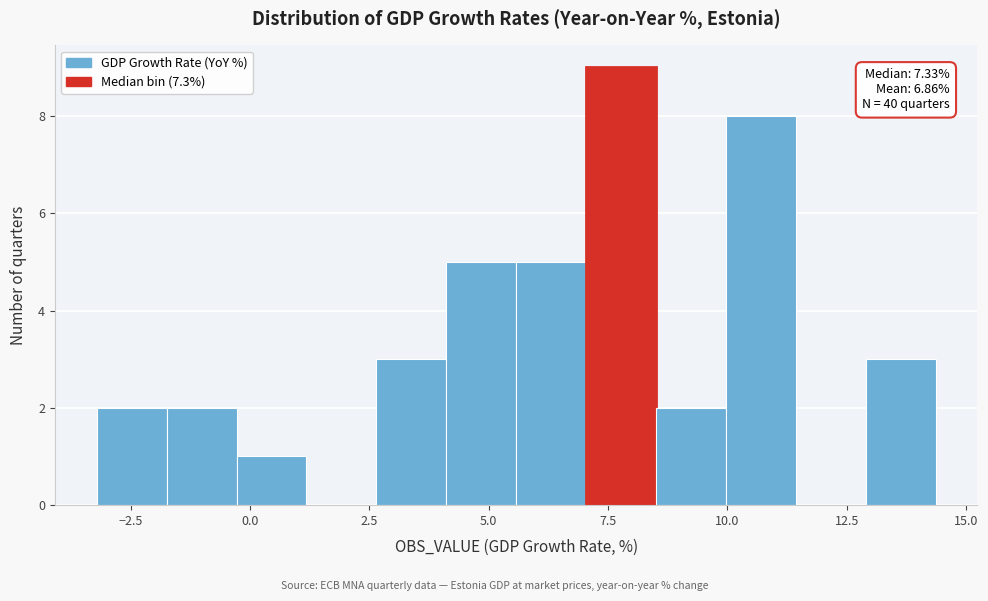

Around what value on the x-axis is the tallest bar? Give the approximate position of its centre, as read against the axis.

8.0